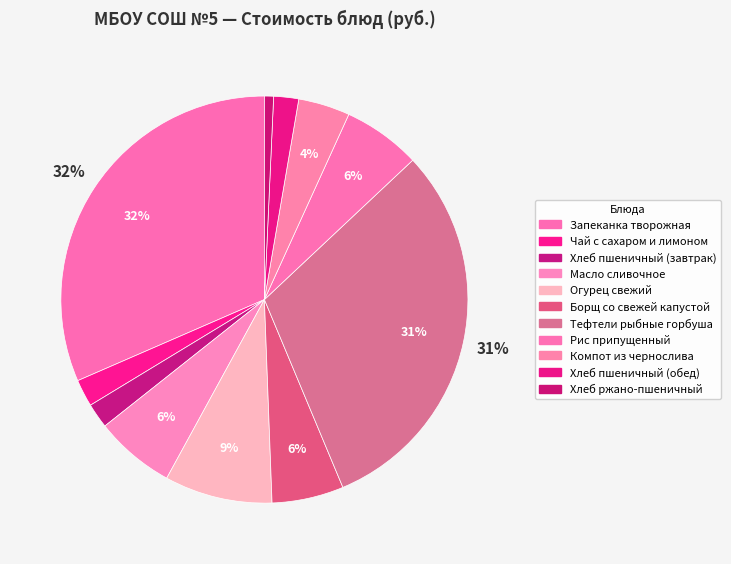

What is the change in value from Запеканка творожная to Борщ со свежей капустой?

-51.5